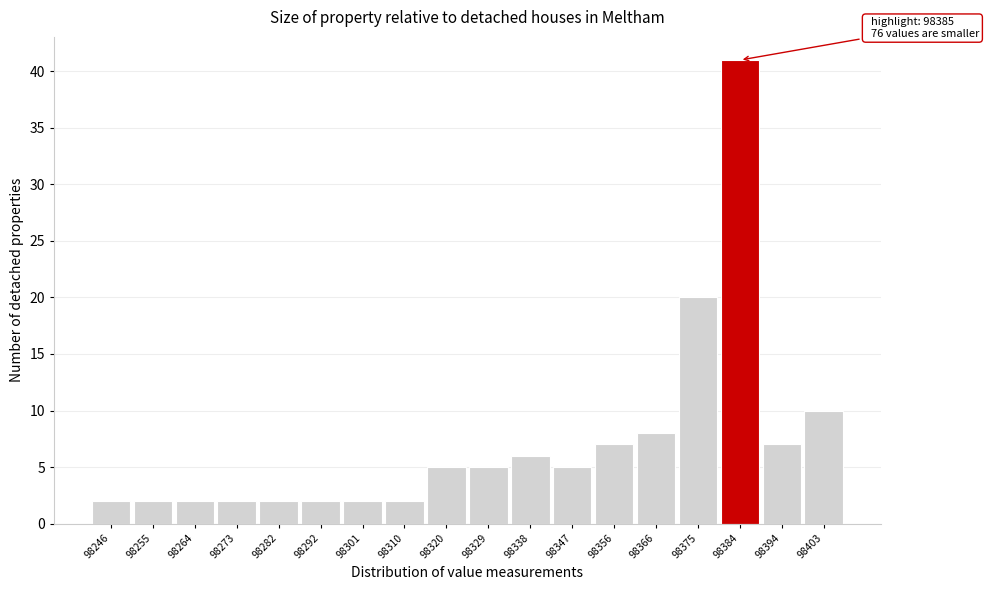

Reading left to right, list all the values displayed in this chart.

98246=2	98255=2	98264=2	98273=2	98282=2	98292=2	98301=2	98310=2	98320=5	98329=5	98338=6	98347=5	98356=7	98366=8	98375=20	98384=41	98394=7	98403=10